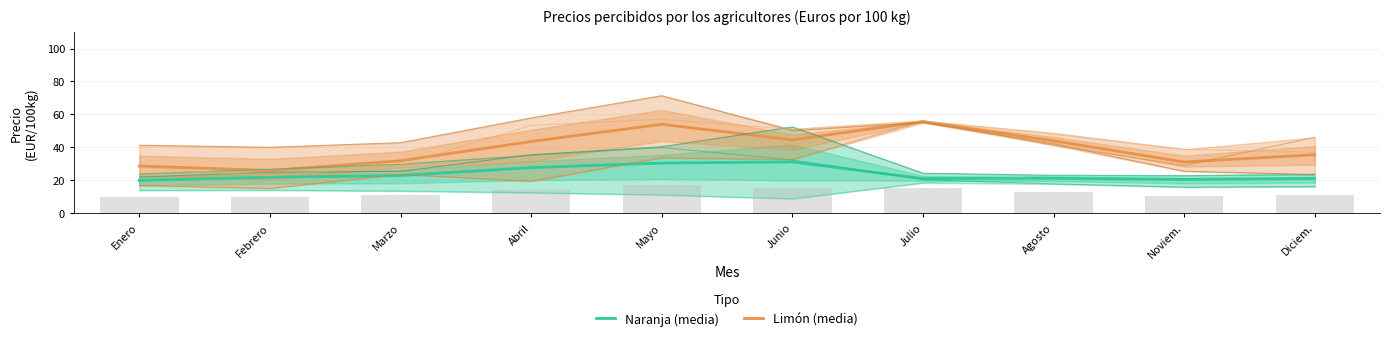

Is it true that Naranja (media) equals 31.2 at Junio?

True